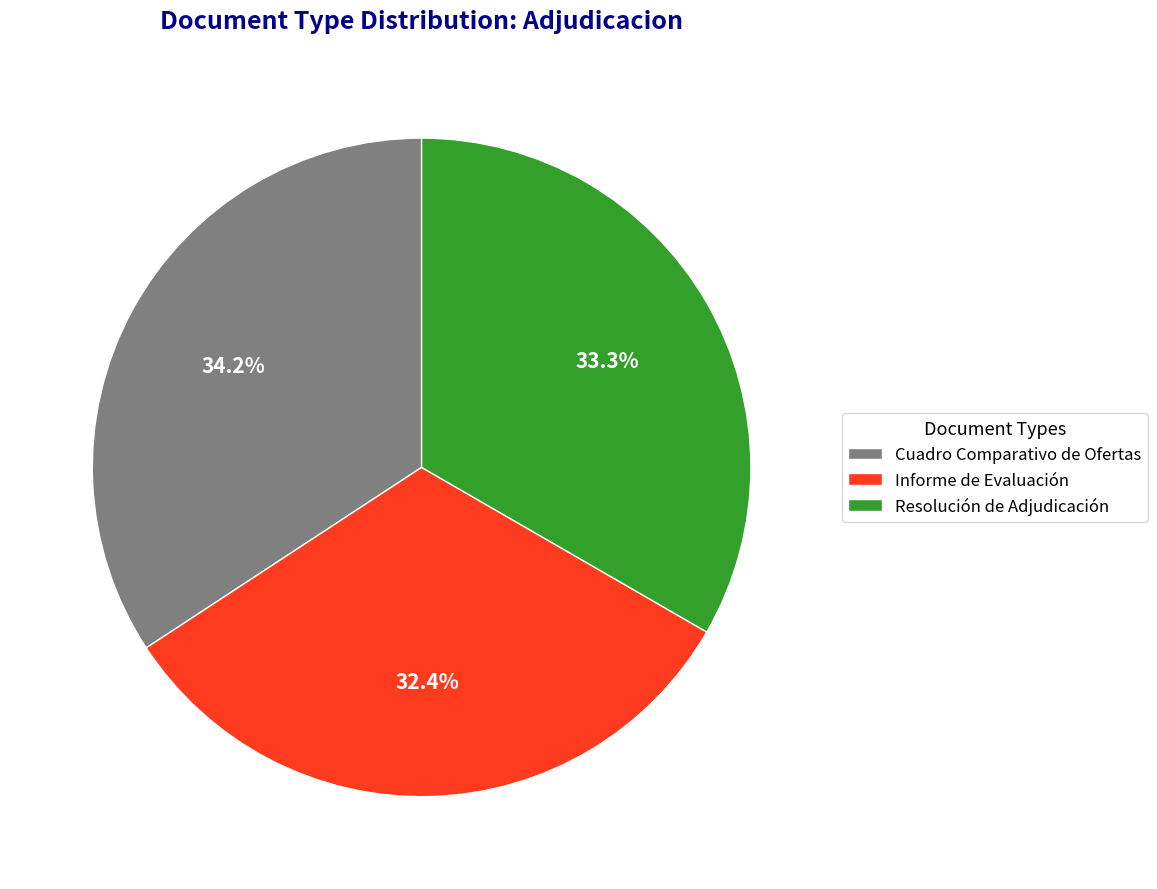

To the nearest percent, what is the difference between the Informe de Evaluación and Resolución de Adjudicación slice percentages?

1%